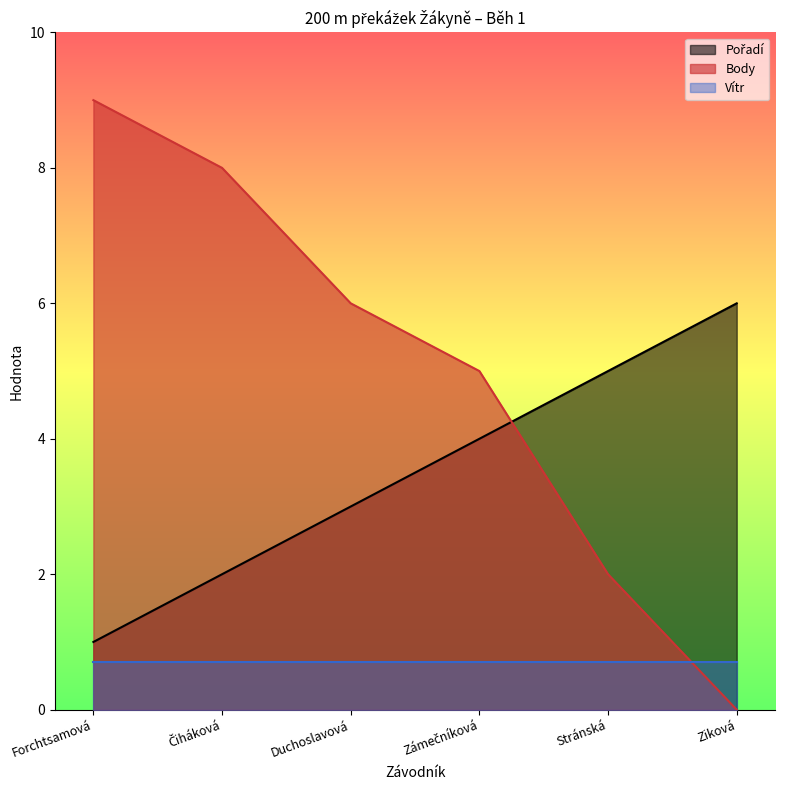

Where is Body nearest to the value 4?

Zámečníková